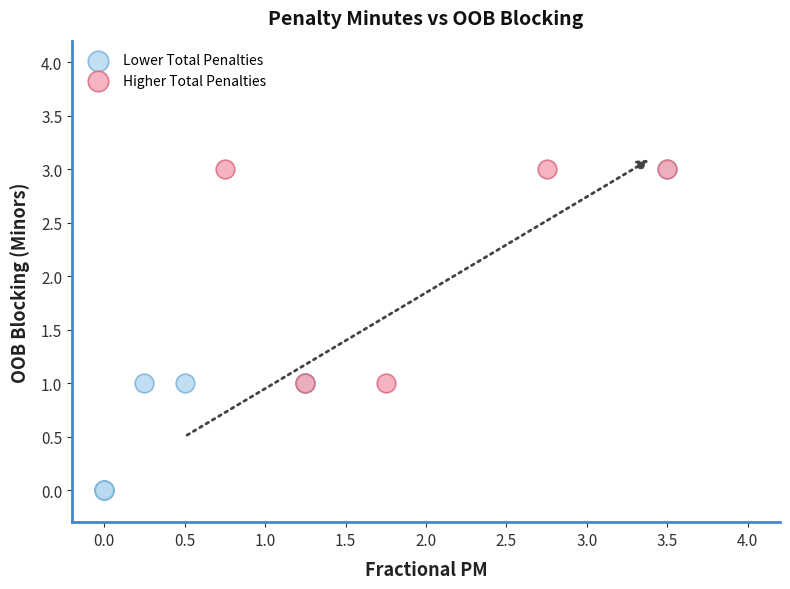

Which series reaches the minimum Y coordinate?

Lower Total Penalties